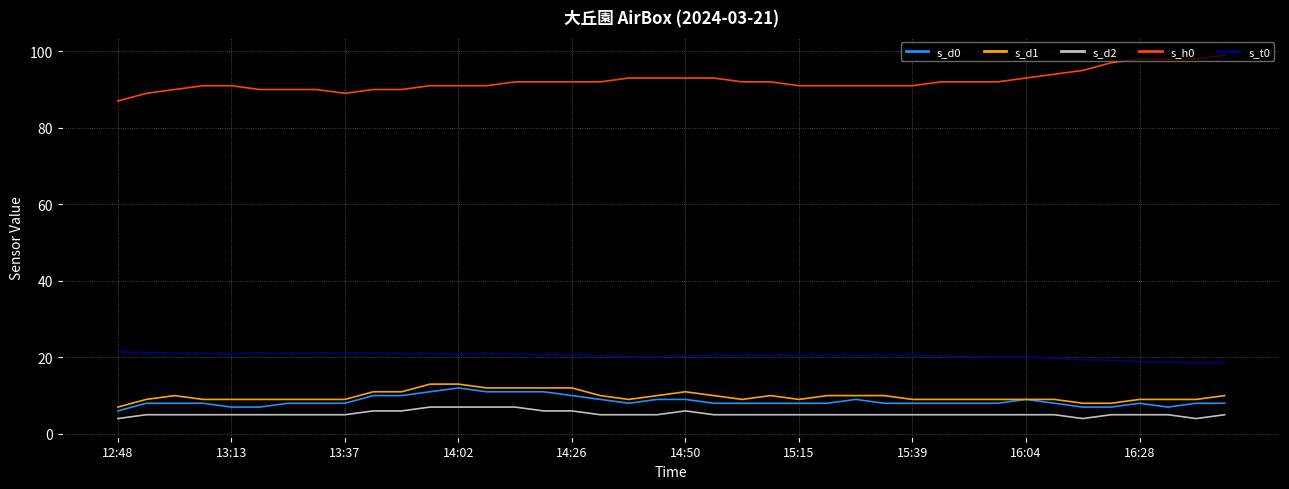

True or false: s_d1 and s_h0 intersect in this chart.

False